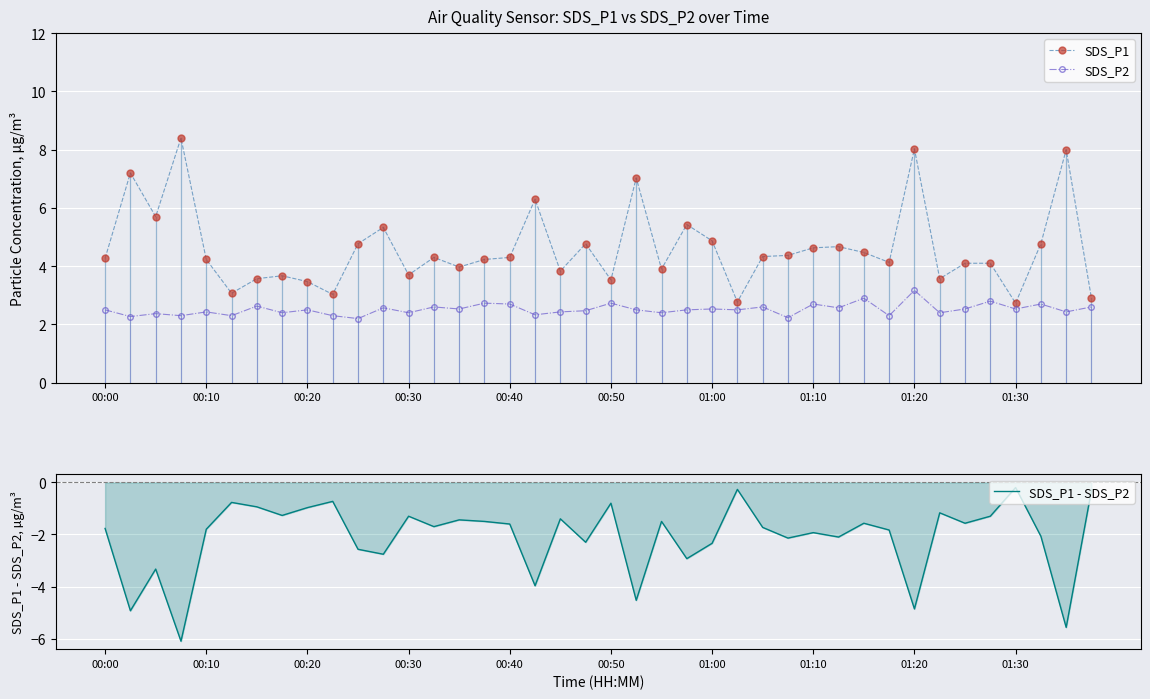

What is the value of the SDS_P2 point at the 21st from the left?

2.7